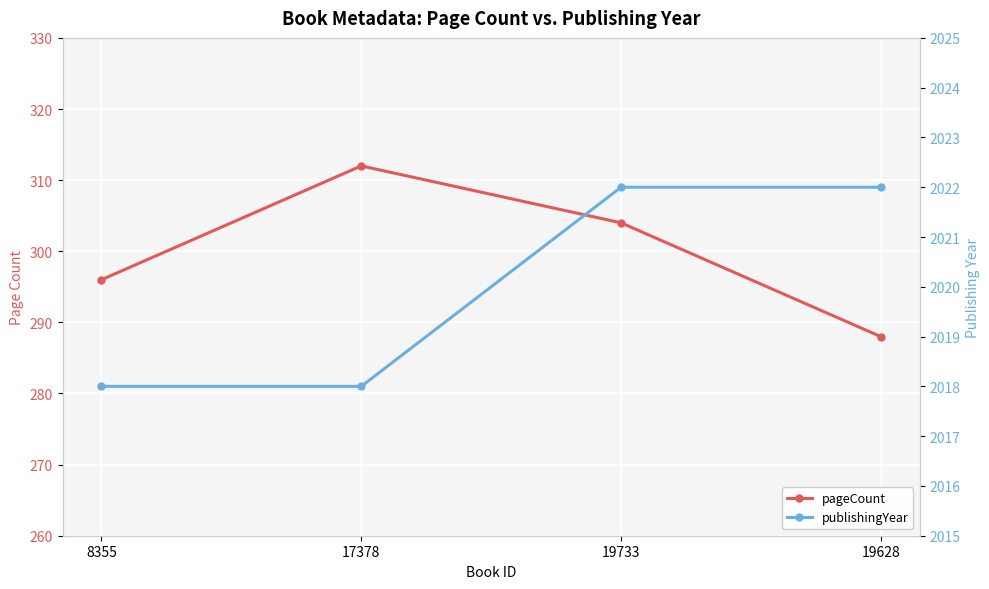

True or false: pageCount and publishingYear cross at least once.

False